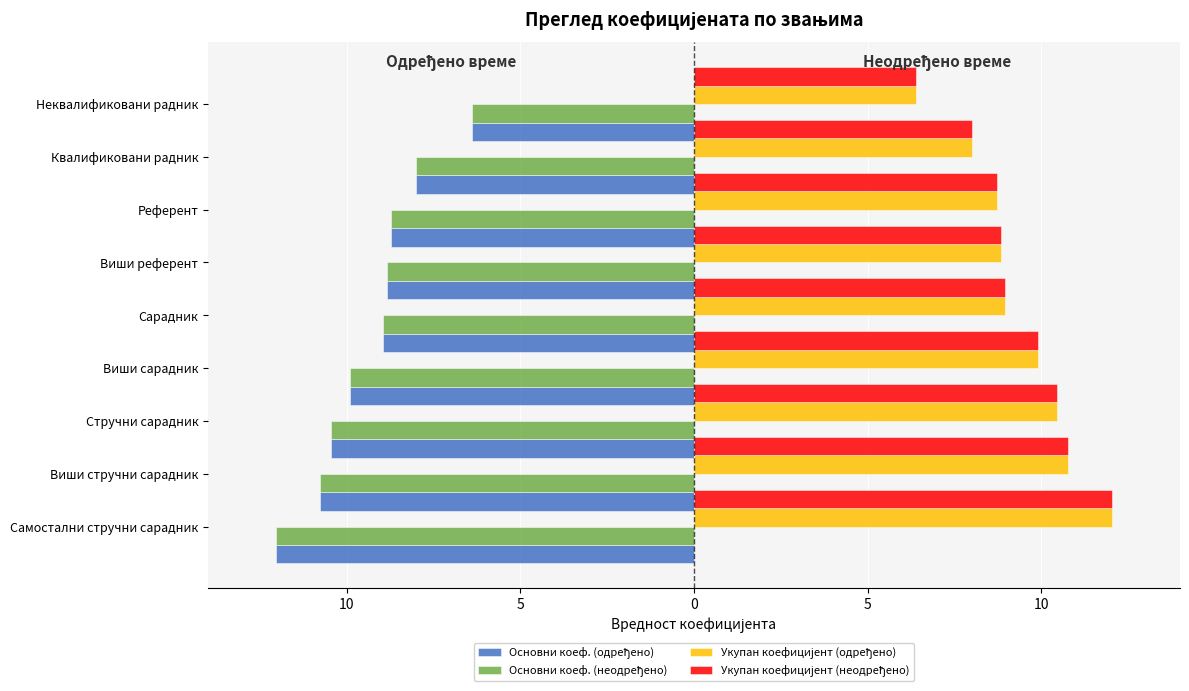

Which series has the largest range (max minus min)?

Основни коеф. (одређено)